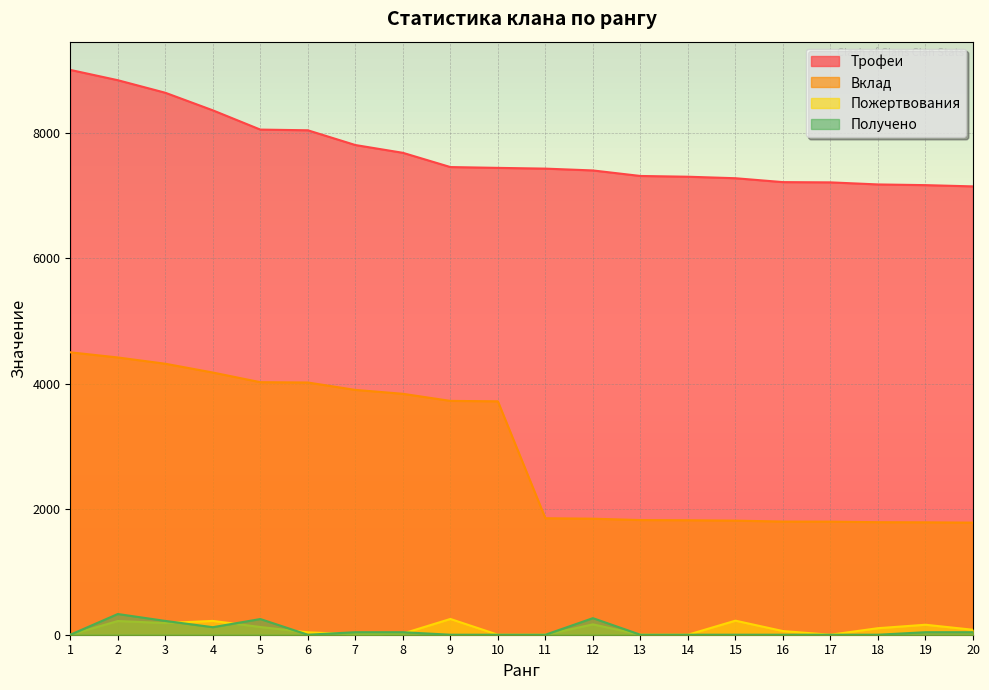

In Пожертвования, how many points are lower than both neighbors (excluding endpoints)?

3